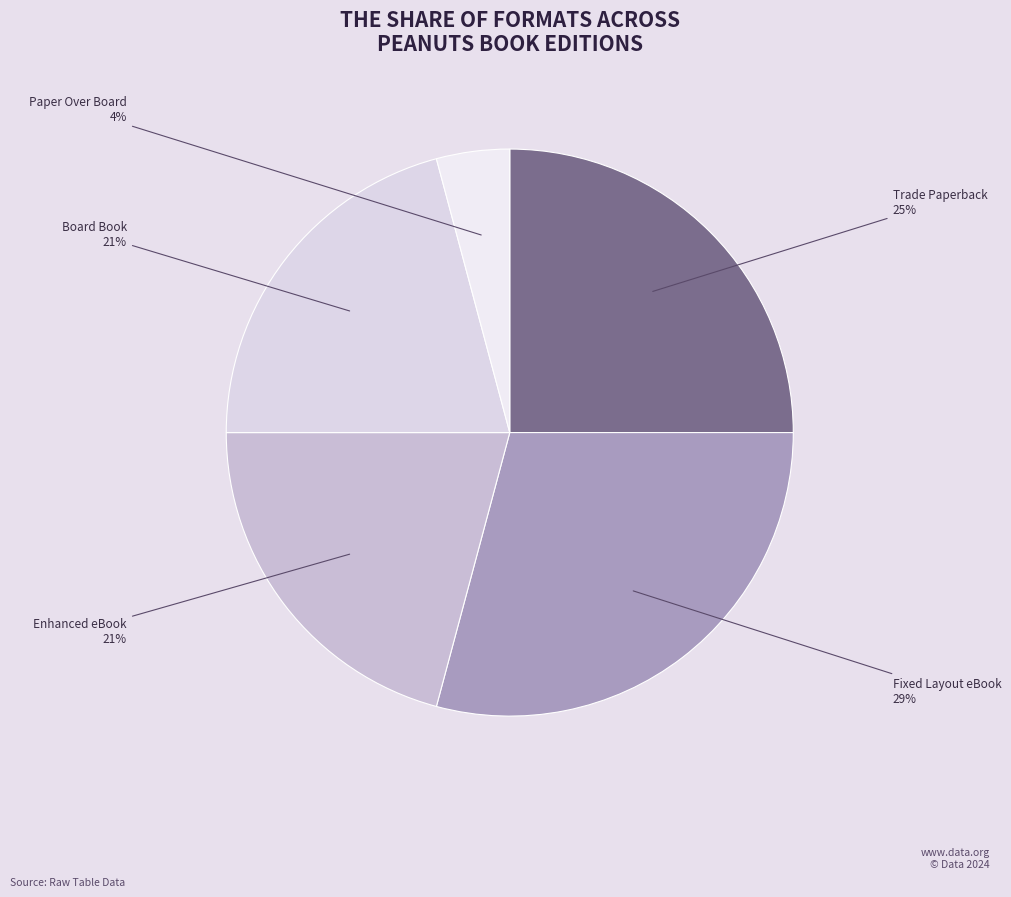

To the nearest percent, what portion does Enhanced eBook represent?

21%